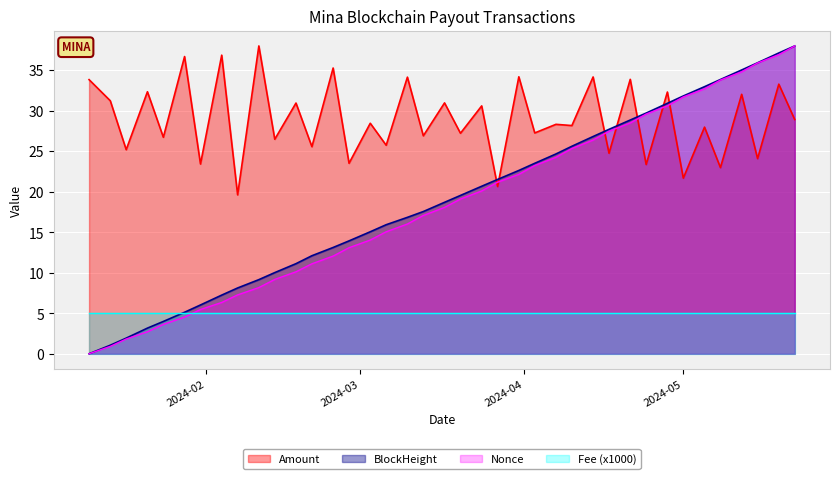

How many interior local valleys does the Amount series have?

18